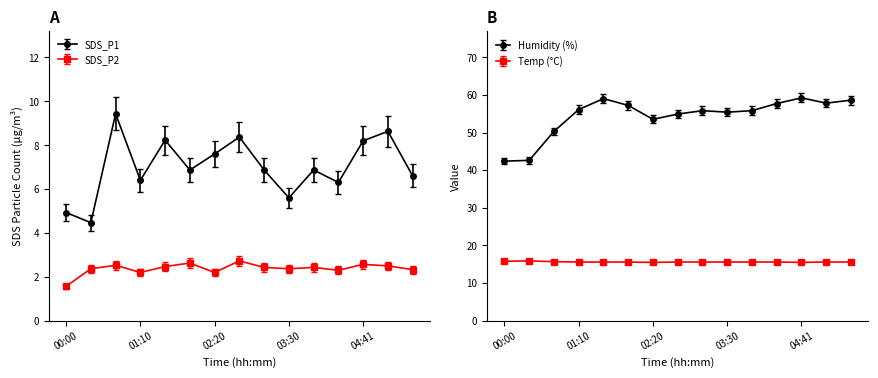

In Temp, how many points are higher than both neighbors (excluding endpoints)?

1